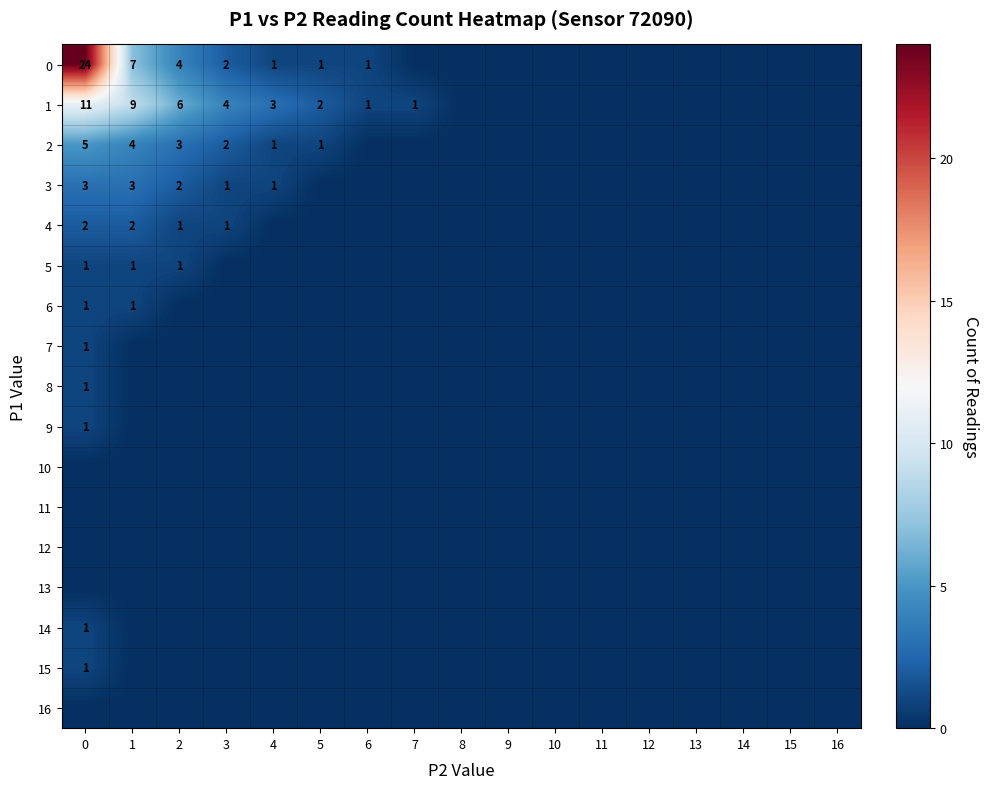

True or false: 2 has a value of 3 at 2.

True